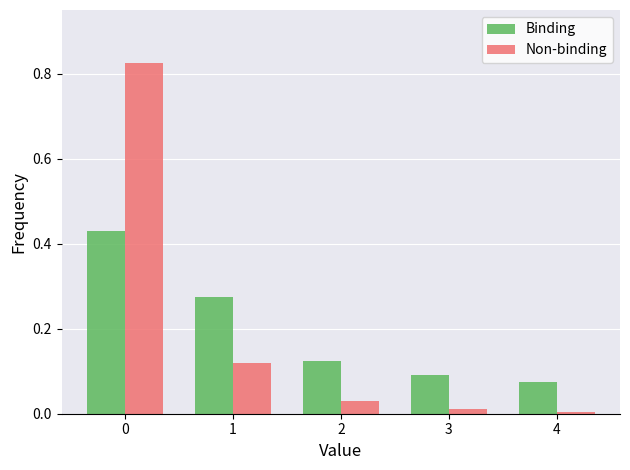

Between 1 and 3, which series saw the biggest shift?

Binding